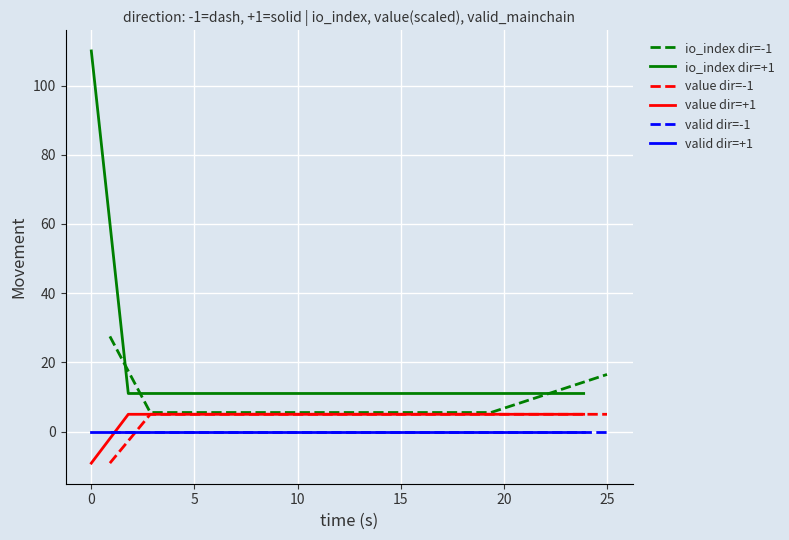

Count the number of categories in the chart.

4